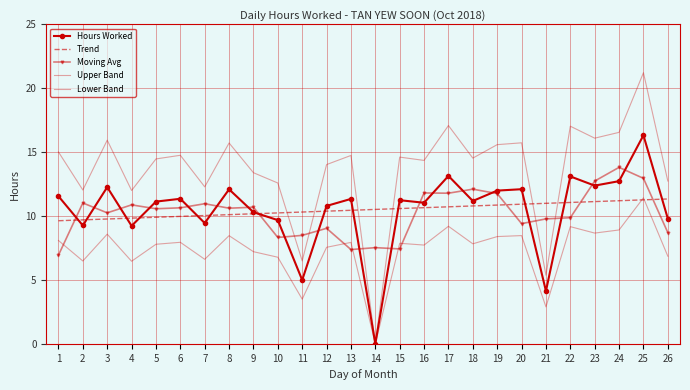

What is the average value of the Trend series?

10.5